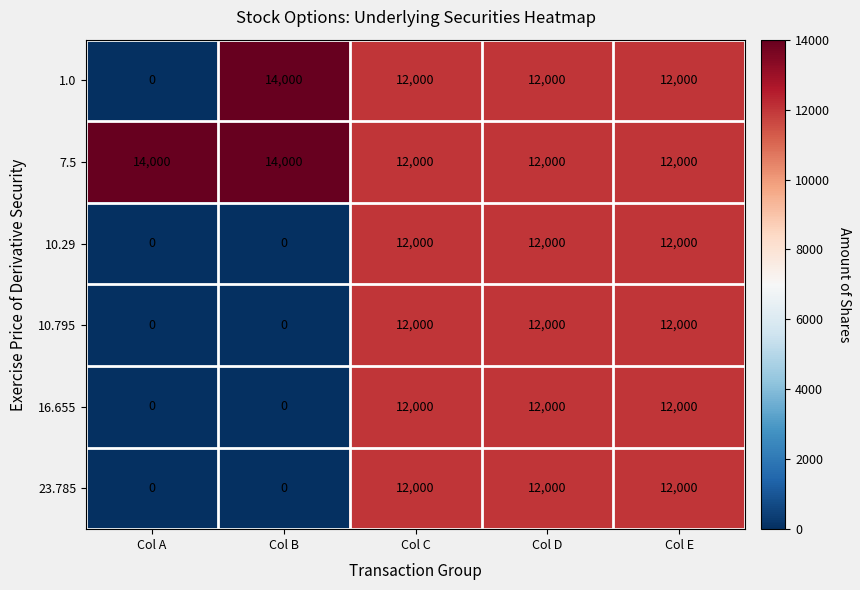

What is the total value across all series at Col C?

72000